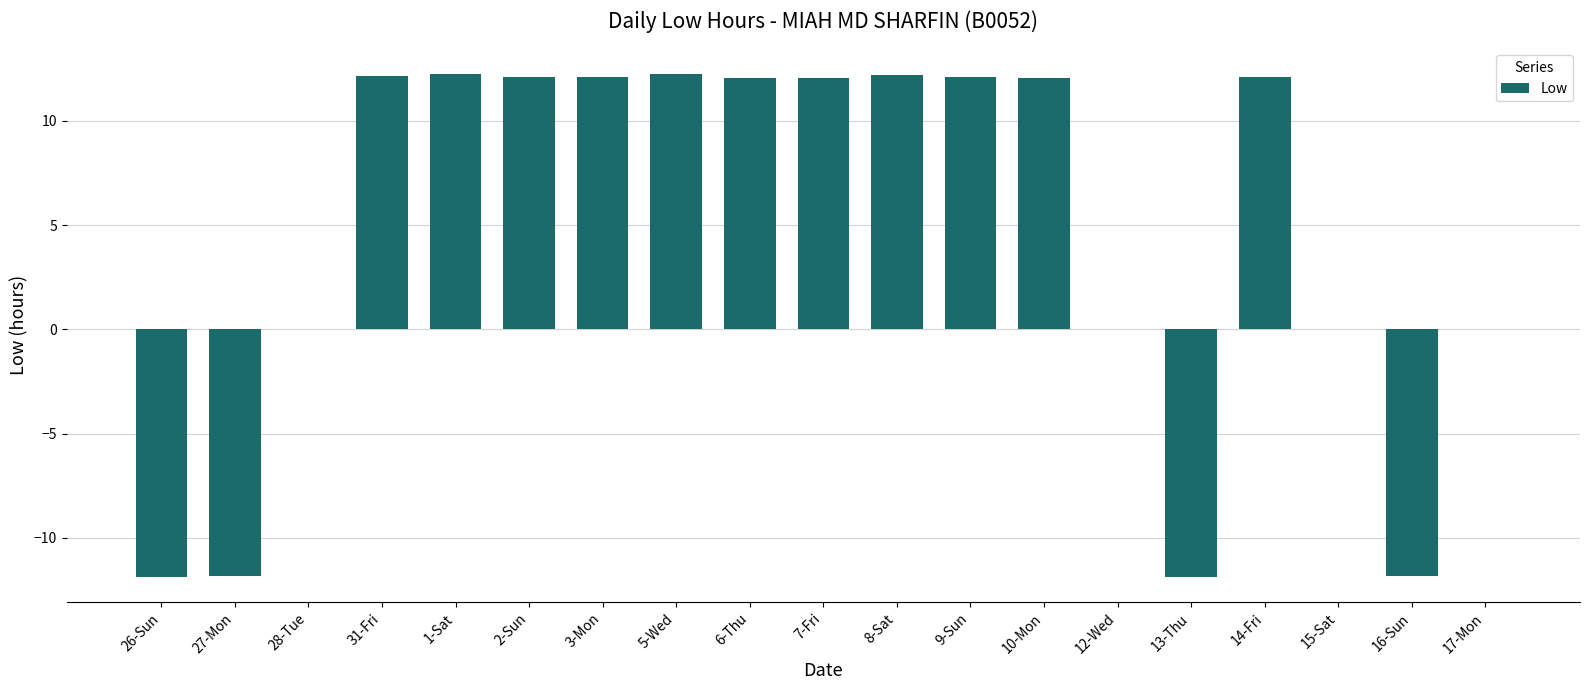

The chart shows a value of 18.3 at 3-Mon. True or false?

False